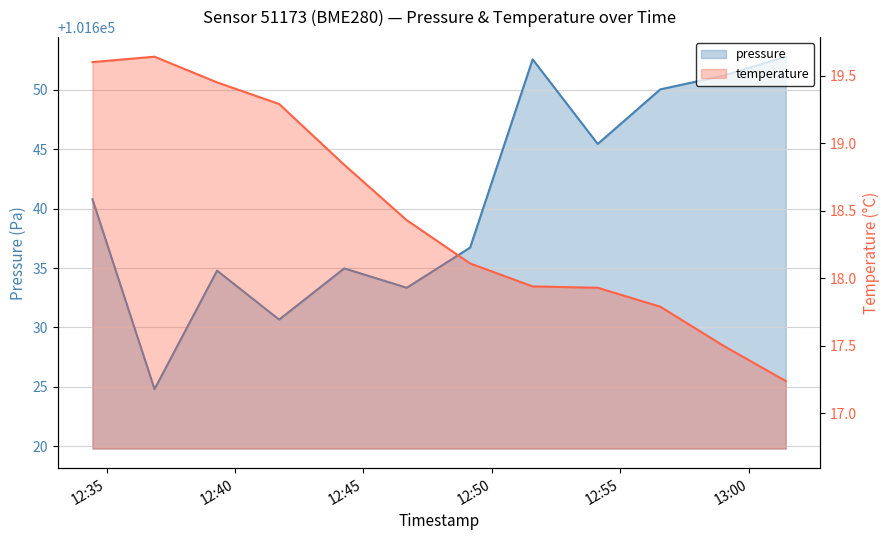

Reading left to right, what are all the values shown in this chart?

pressure: 101640.8	101624.8	101634.8	101630.7	101635.0	101633.3	101636.7	101652.6	101645.4	101650.0	101651.2	101652.8
temperature: 19.6	19.6	19.4	19.3	18.8	18.4	18.1	17.9	17.9	17.8	17.5	17.2